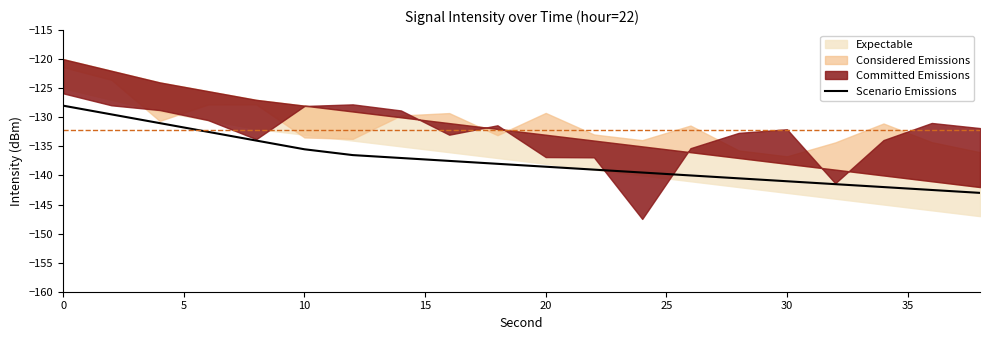

What is the maximum value for Scenario Emissions?

-128.0